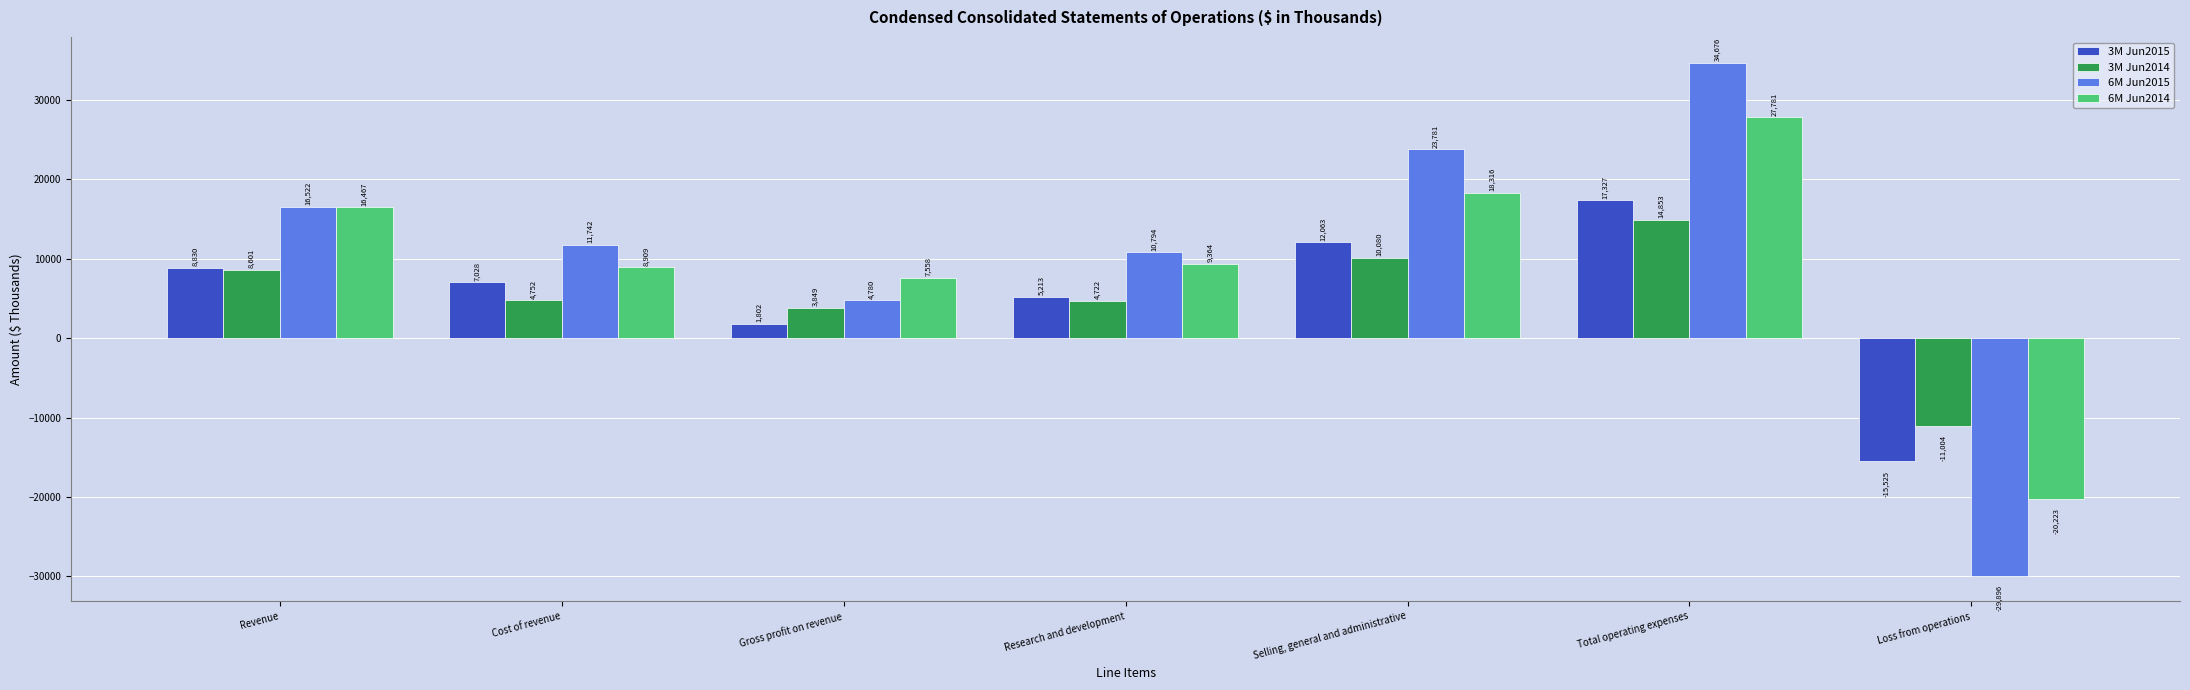

How many negative values does the 6M Jun2015 series have?

1